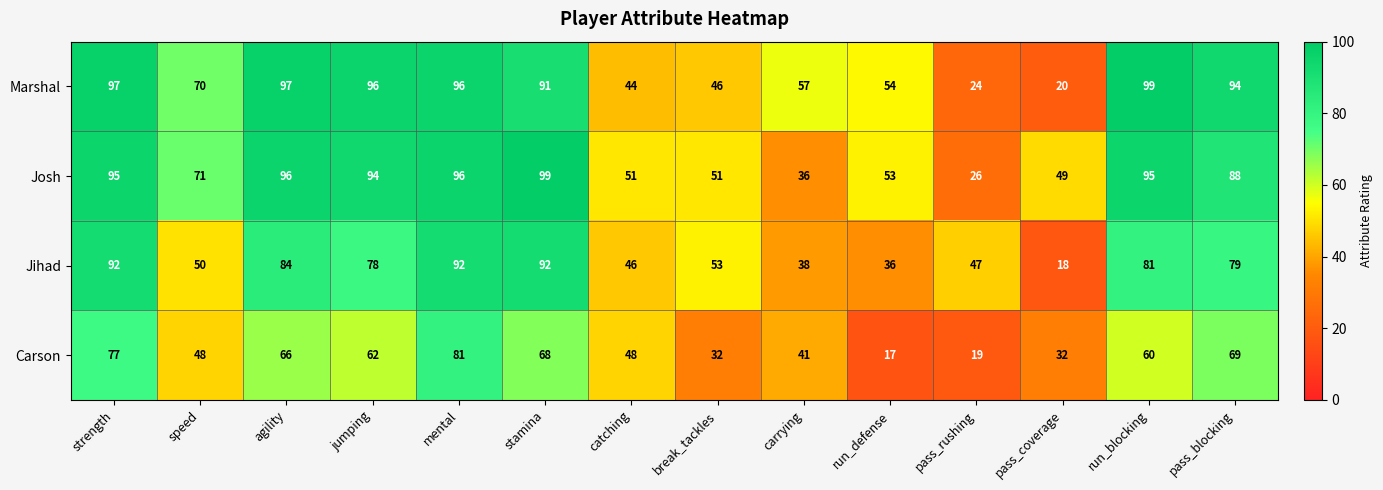

What is the difference between the highest and lowest values at stamina?

31